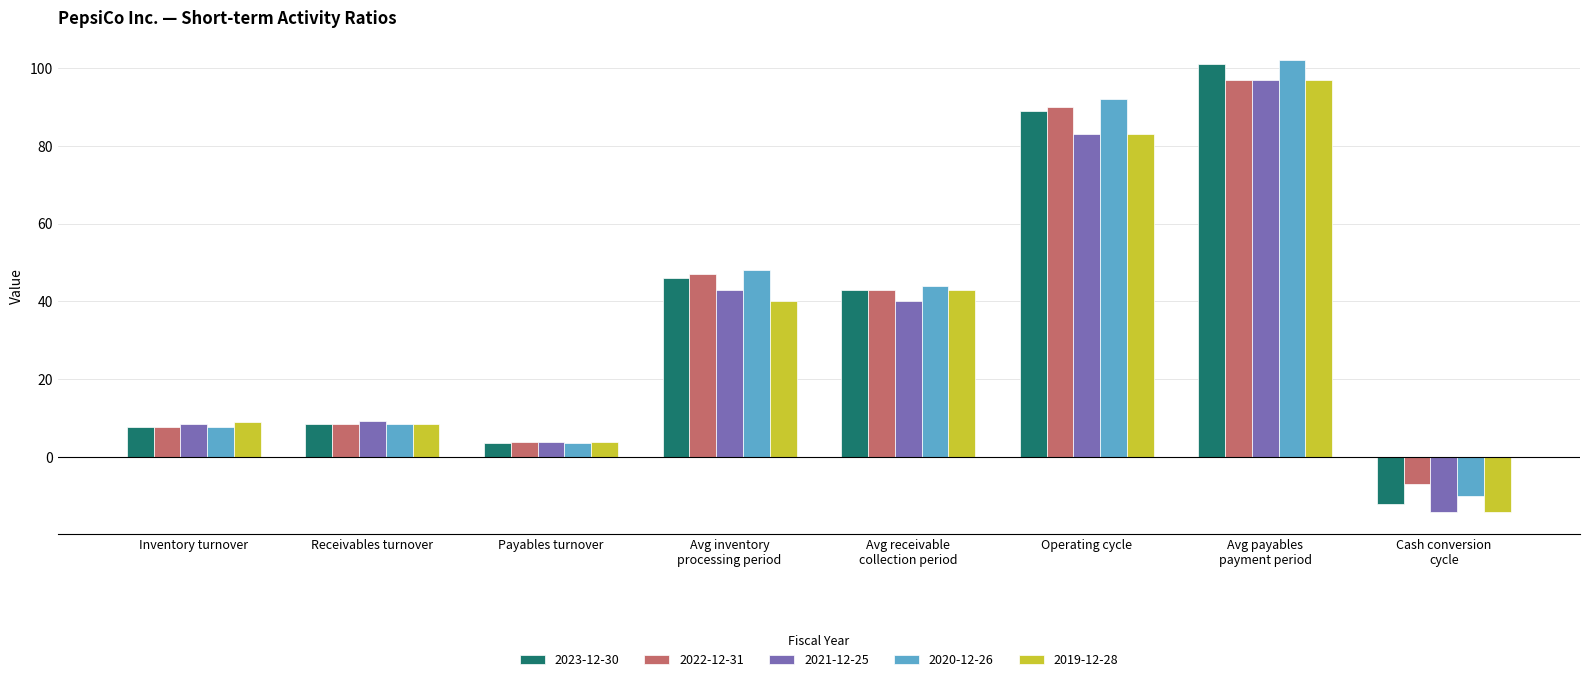

What is the total value across all series at Operating cycle?

437.0